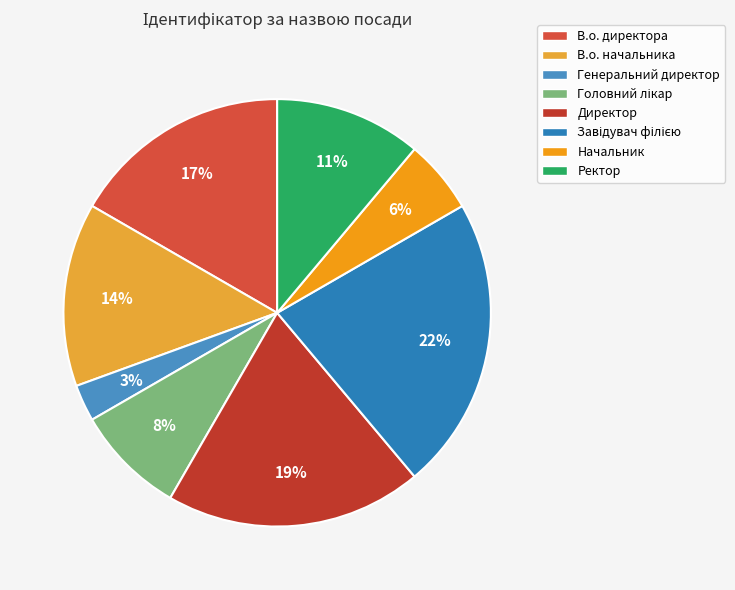

Which category has the biggest portion of the pie?

Завідувач філією